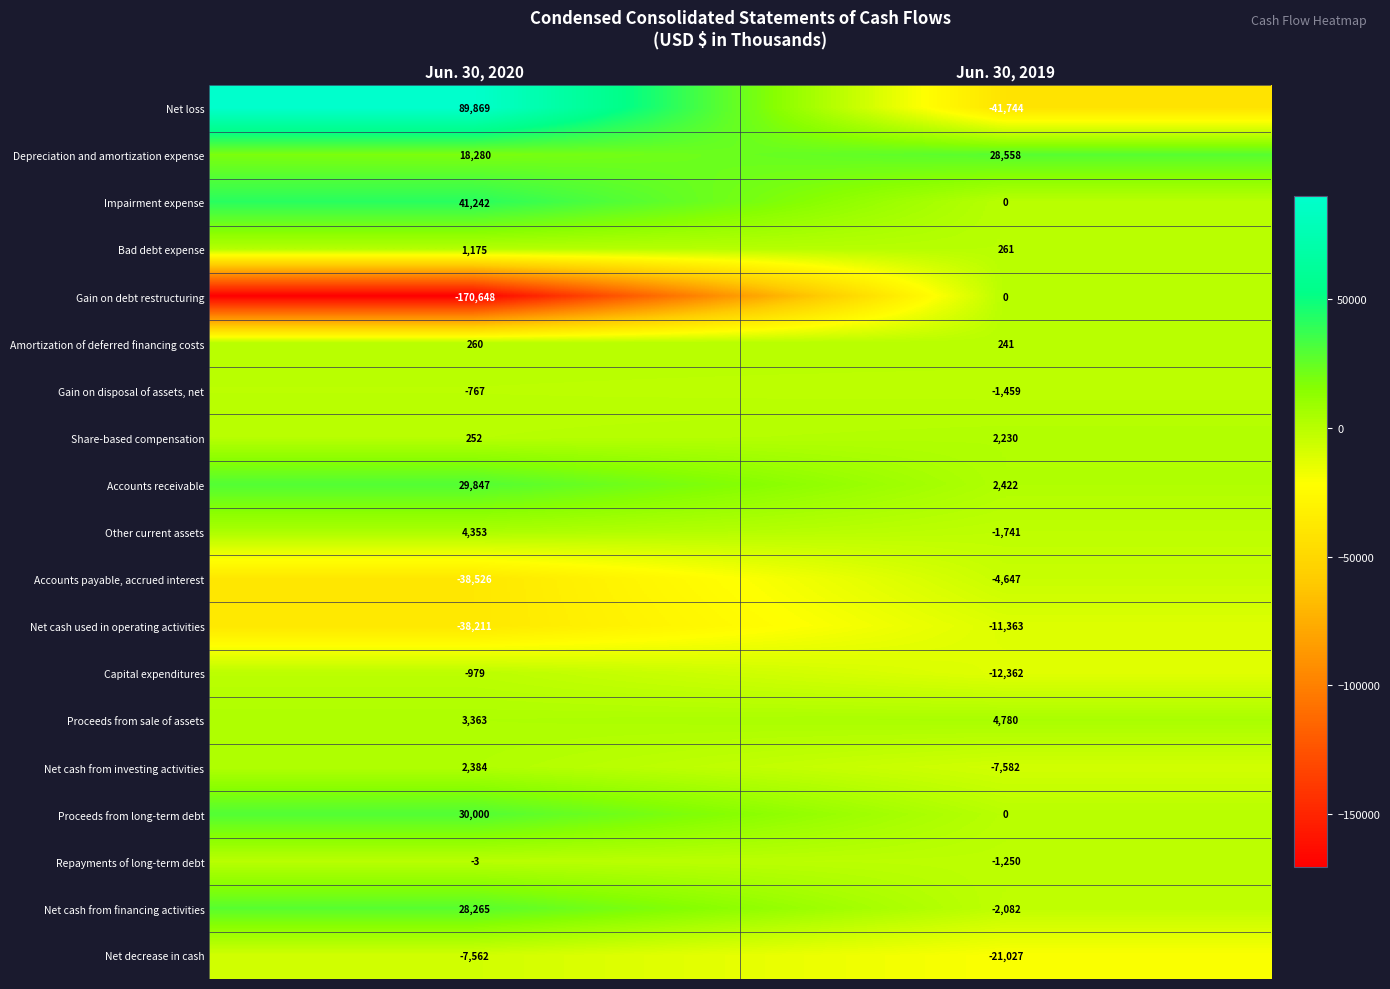

What is the minimum value for Net decrease in cash?

-21027